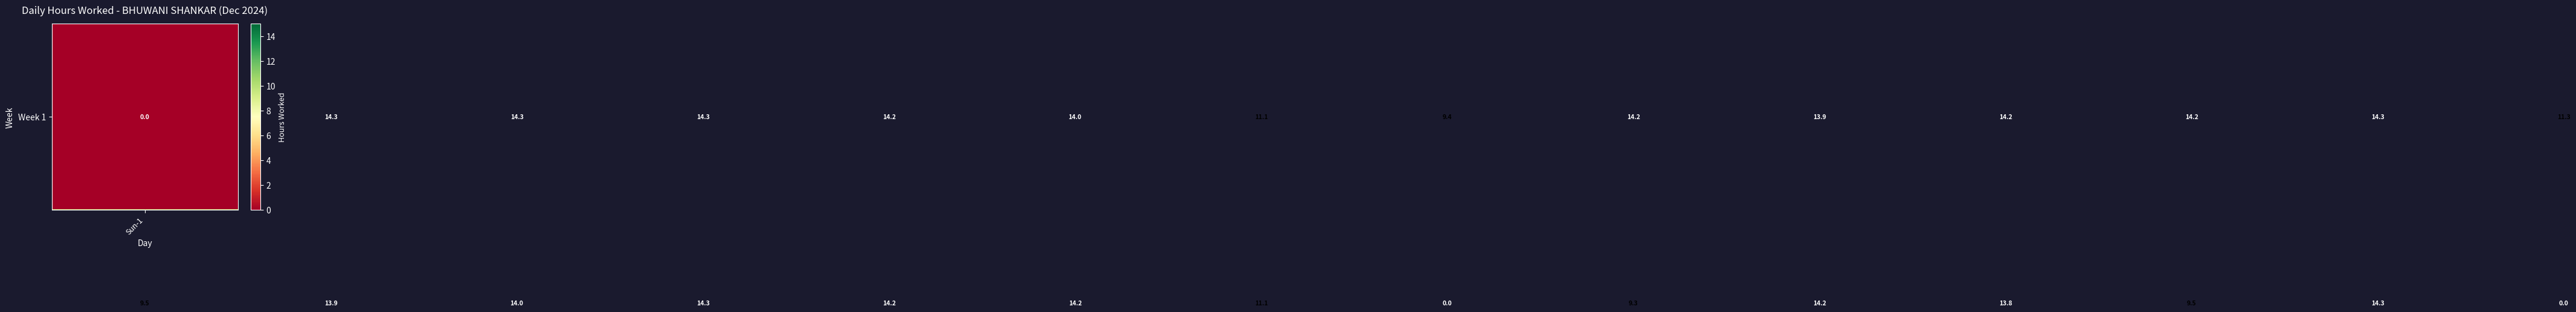

At how many categories does at least one series exceed 2?

14